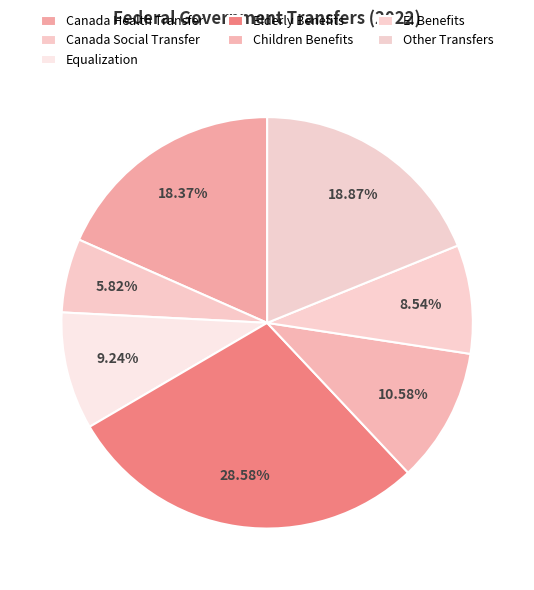

Count the number of slices in the pie.

7